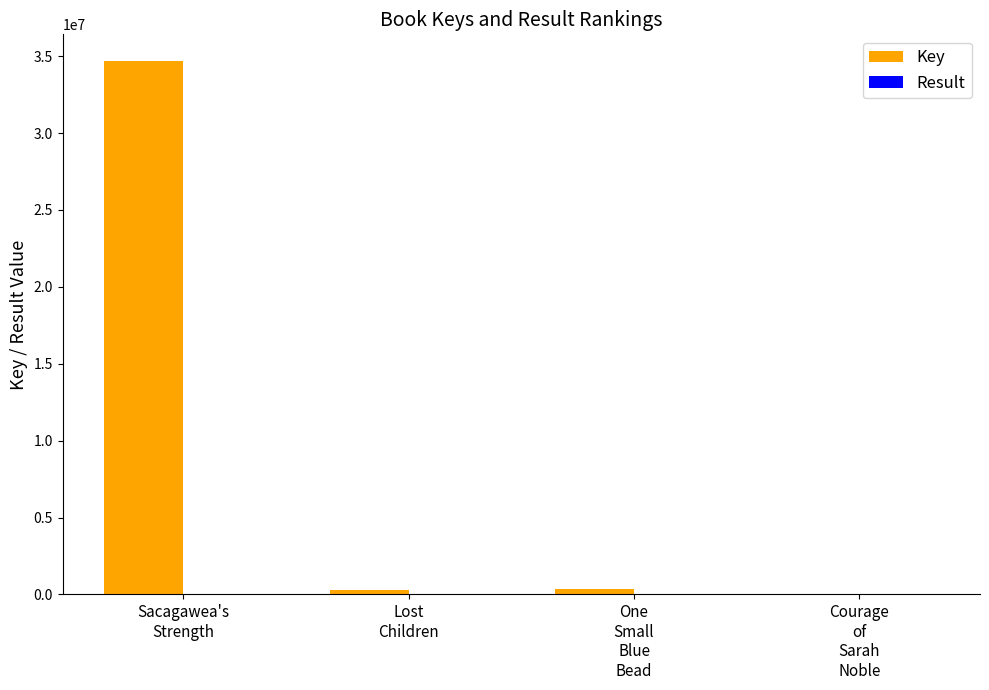

Which series has the largest total across all categories?

Key